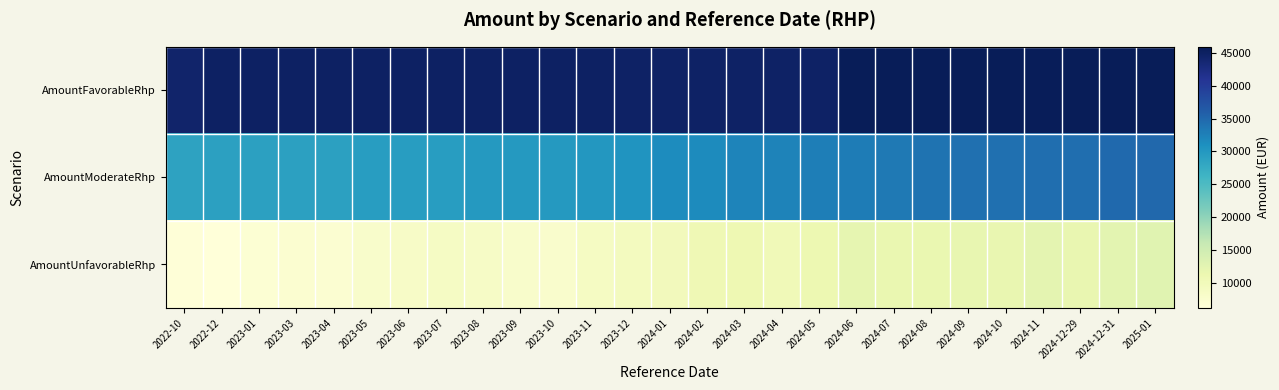

Which has a higher value, 2024-03 or 2024-06?

2024-06